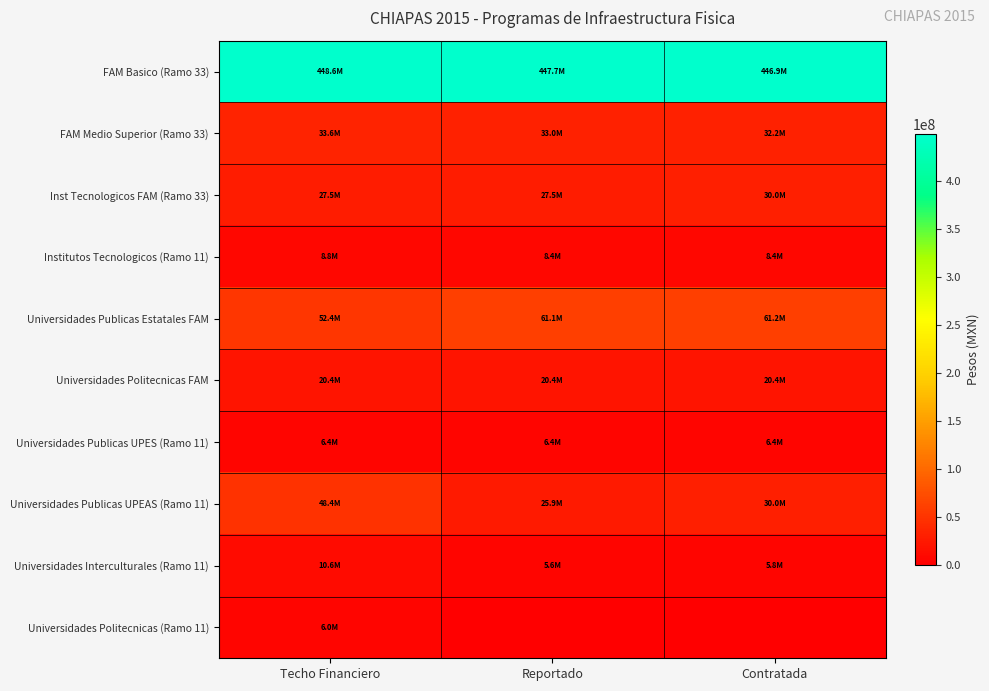

Reading left to right, extract all data points from this chart.

FAM Basico (Ramo 33): Techo Financiero=448626115.0	Reportado=447673941.1	Contratada=446928046.3
FAM Medio Superior (Ramo 33): Techo Financiero=33564038.0	Reportado=32984008.0	Contratada=32241726.5
Inst Tecnologicos FAM (Ramo 33): Techo Financiero=27465877.1	Reportado=27465877.1	Contratada=30000000.0
Institutos Tecnologicos (Ramo 11): Techo Financiero=8754208.0	Reportado=8426972.3	Contratada=8426972.3
Universidades Publicas Estatales FAM: Techo Financiero=52393163.0	Reportado=61097001.2	Contratada=61180139.9
Universidades Politecnicas FAM: Techo Financiero=20396114.0	Reportado=20396117.0	Contratada=20396117.0
Universidades Publicas UPES (Ramo 11): Techo Financiero=6384454.0	Reportado=6384454.0	Contratada=6384454.0
Universidades Publicas UPEAS (Ramo 11): Techo Financiero=48435795.0	Reportado=25934043.5	Contratada=29993776.6
Universidades Interculturales (Ramo 11): Techo Financiero=10596846.0	Reportado=5641062.2	Contratada=5789841.5
Universidades Politecnicas (Ramo 11): Techo Financiero=5991990.0	Reportado=0.0	Contratada=0.0